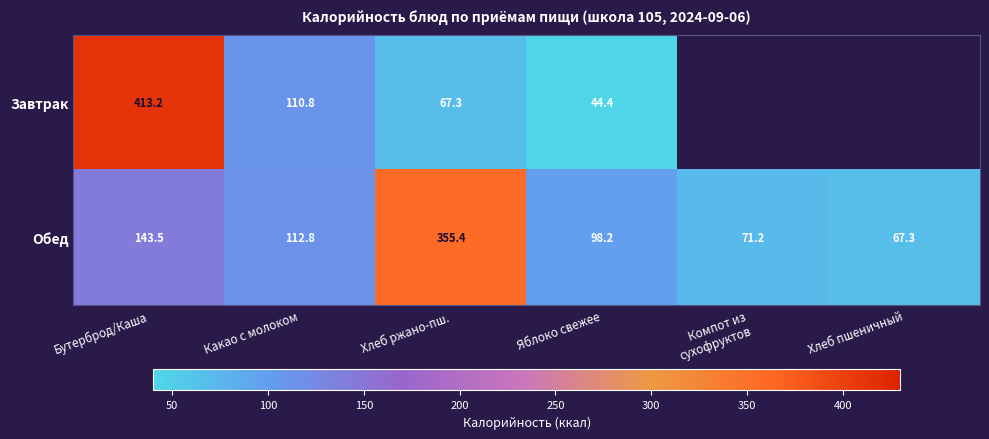

Where does the Обед series first go above 112?

Бутерброд/Каша